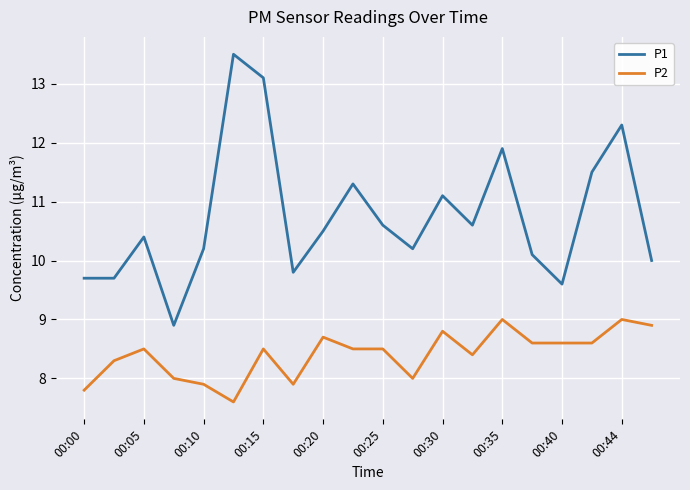

Which series has the largest total across all categories?

P1